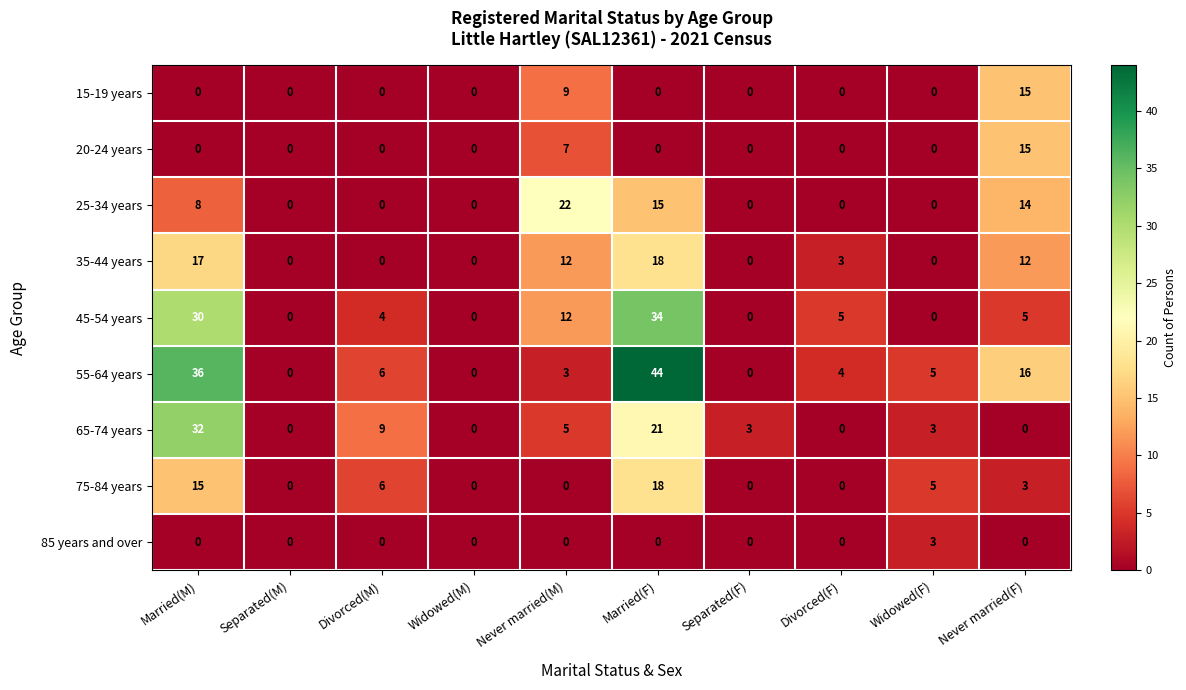

What is the sum of all 15-19 years values?

24